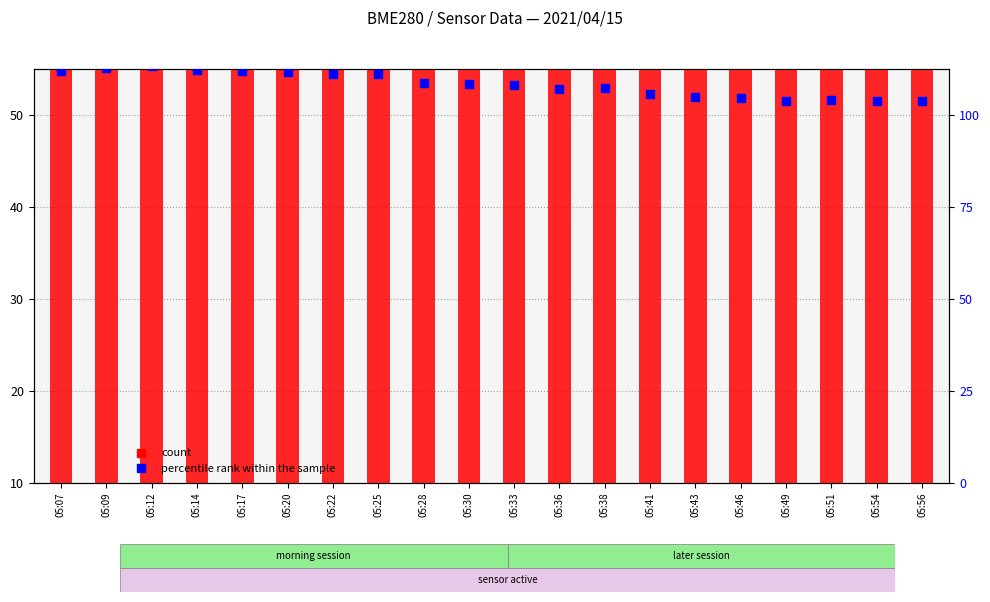

Which series has the widest spread of Y values?

count